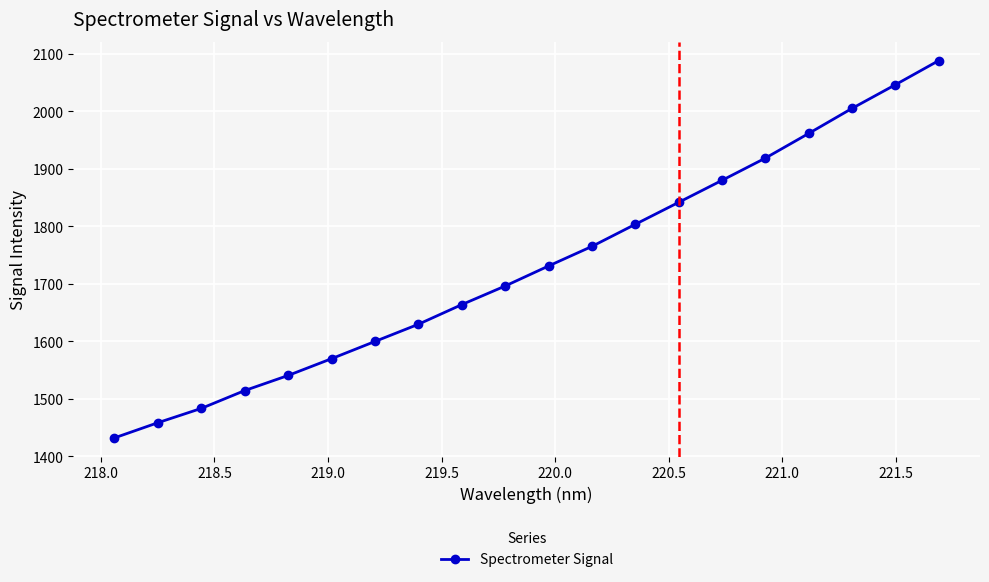

What is the sum of all values?

34625.6